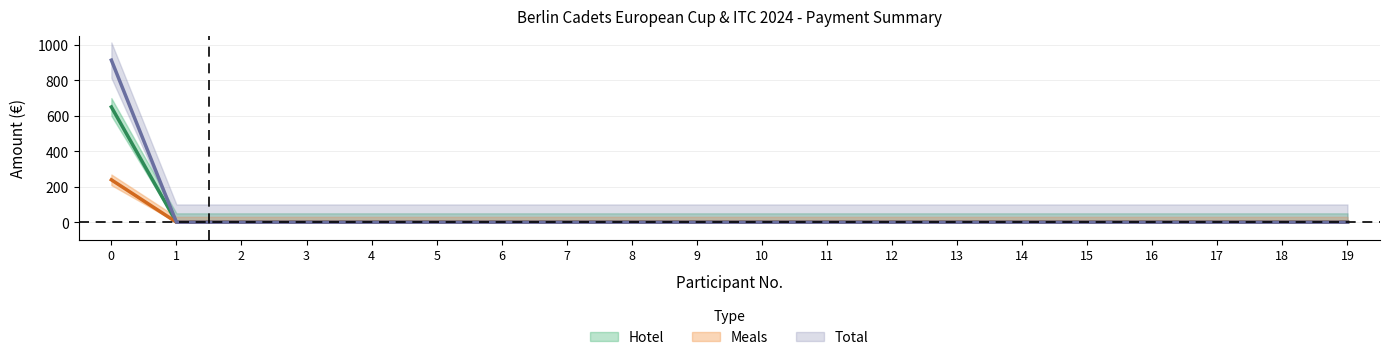

How many values in Hotel are above zero?

1